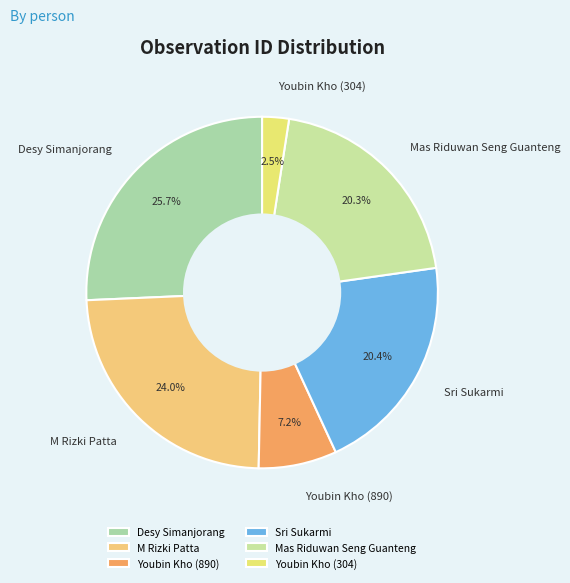

Count the number of slices in the pie.

6